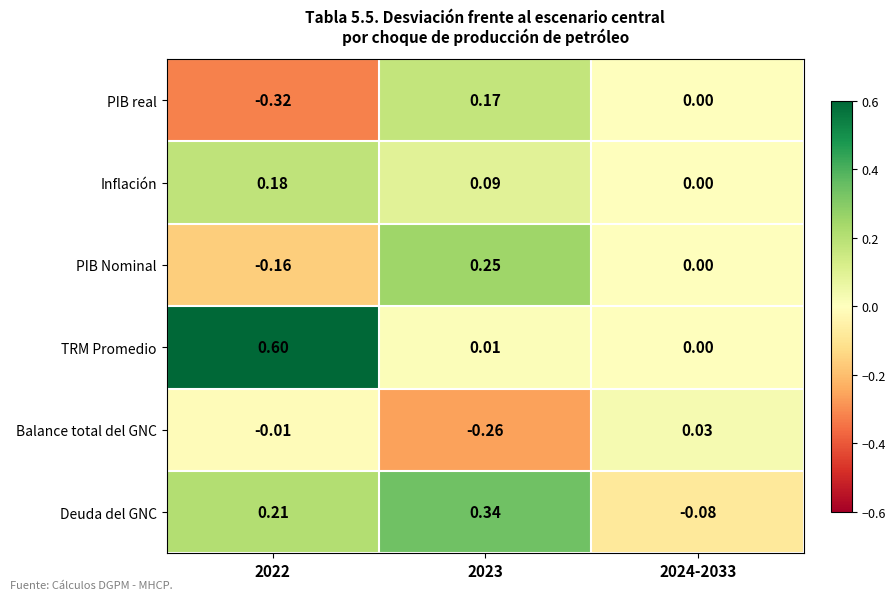

Which series changed the most between 2022 and 2024-2033?

TRM Promedio